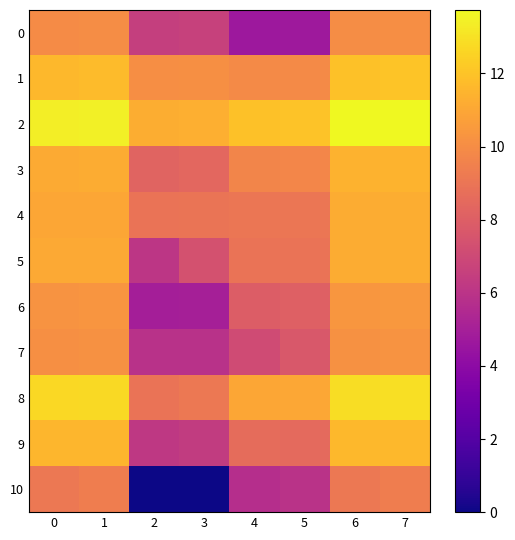

Which series has the largest range (max minus min)?

10